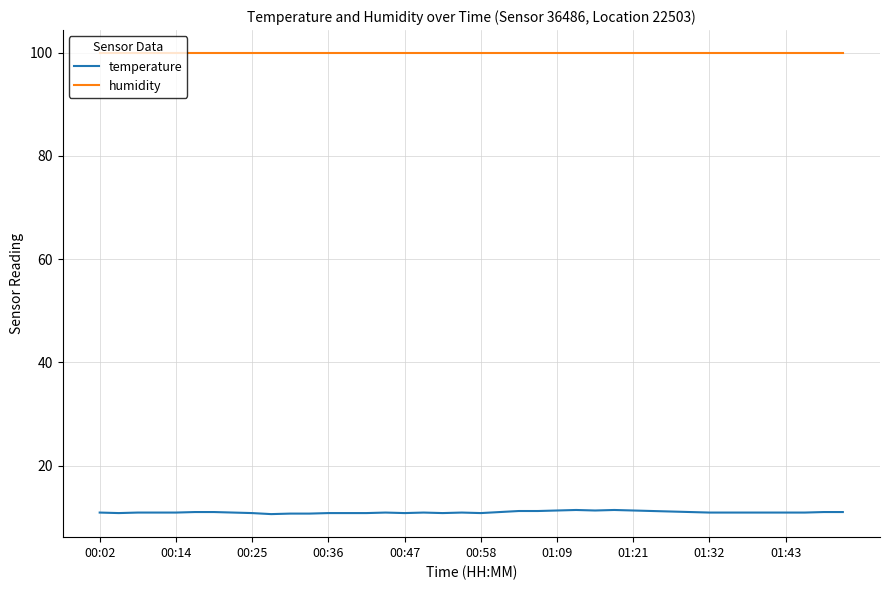

Rank the series by their maximum value, from highest to lowest.

humidity, temperature